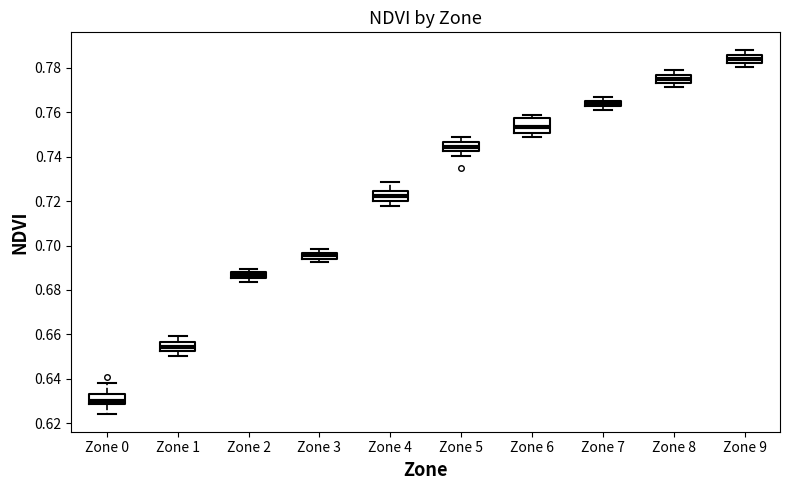

Comparing the boxes themselves (not the whiskers), which one is the tallest?

Zone 6